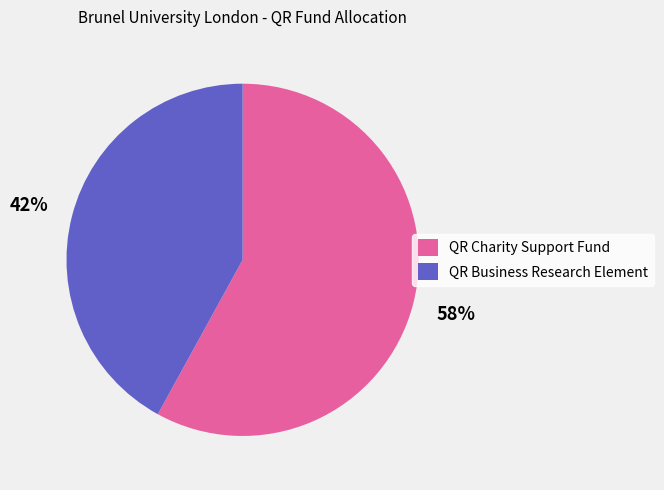

Is it true that QR Business Research Element is 42% of the pie?

True